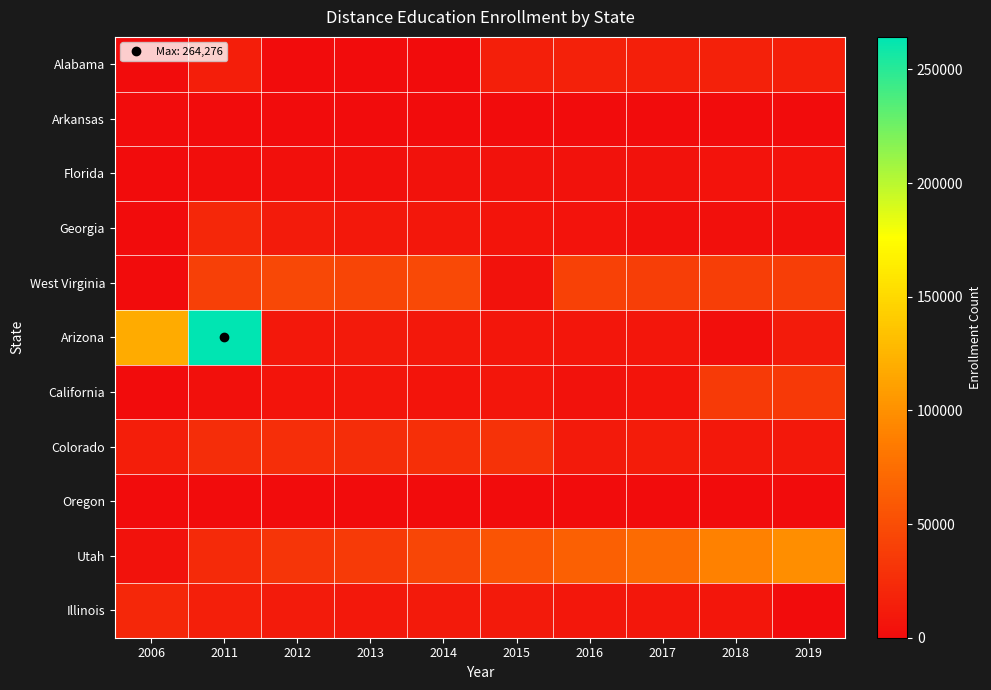

What is the spread (max minus min) of values at 2018?

89178